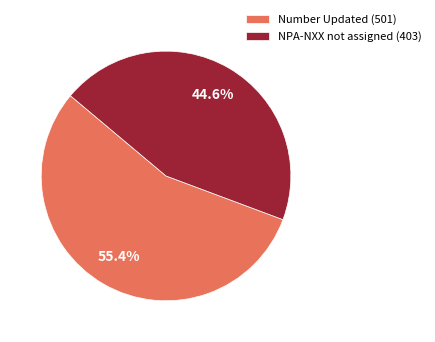

How many slices are in this pie chart?

2